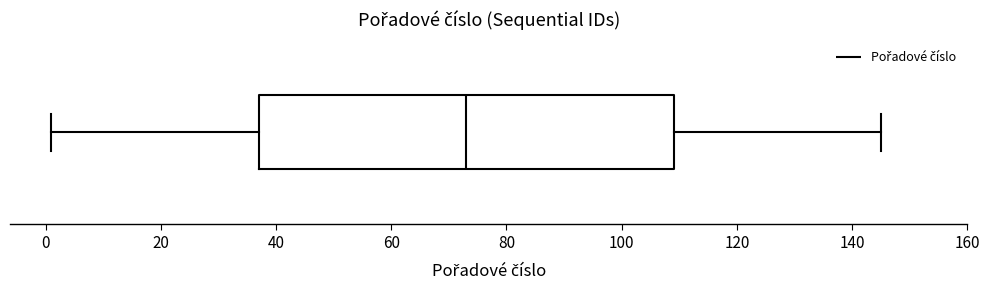

Where does the median line of the box sit on the x-axis? The values are not printed on the chart, so give them approximately, as read against the axis.

74